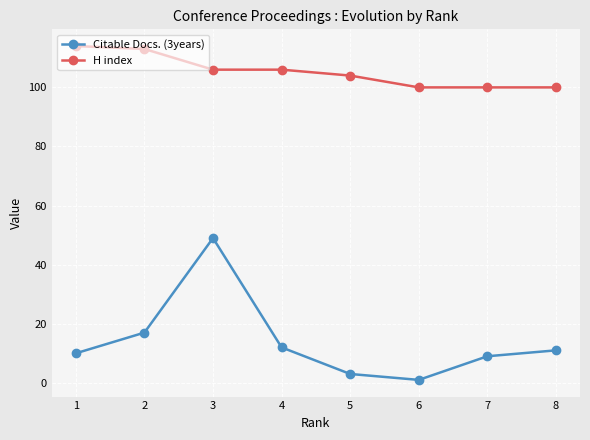

Which series has the widest spread of values?

Citable Docs. (3years)